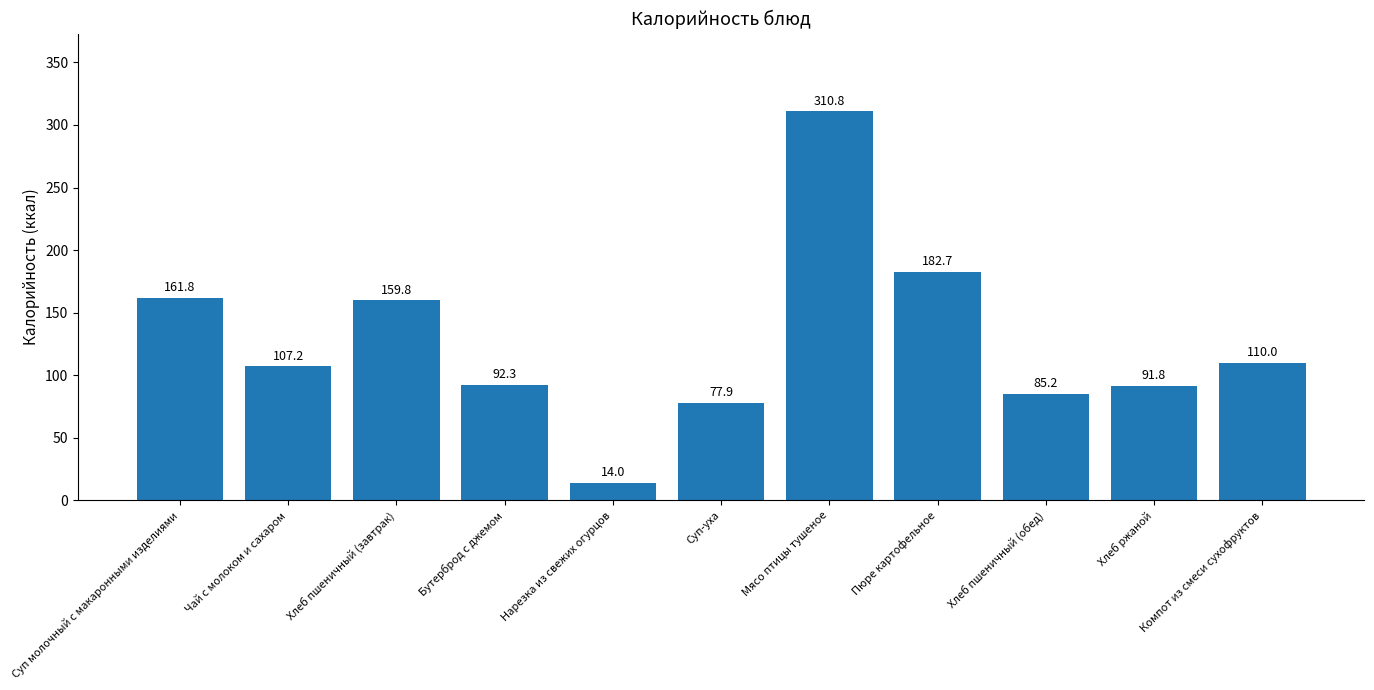

How many distinct data groups are displayed?

1